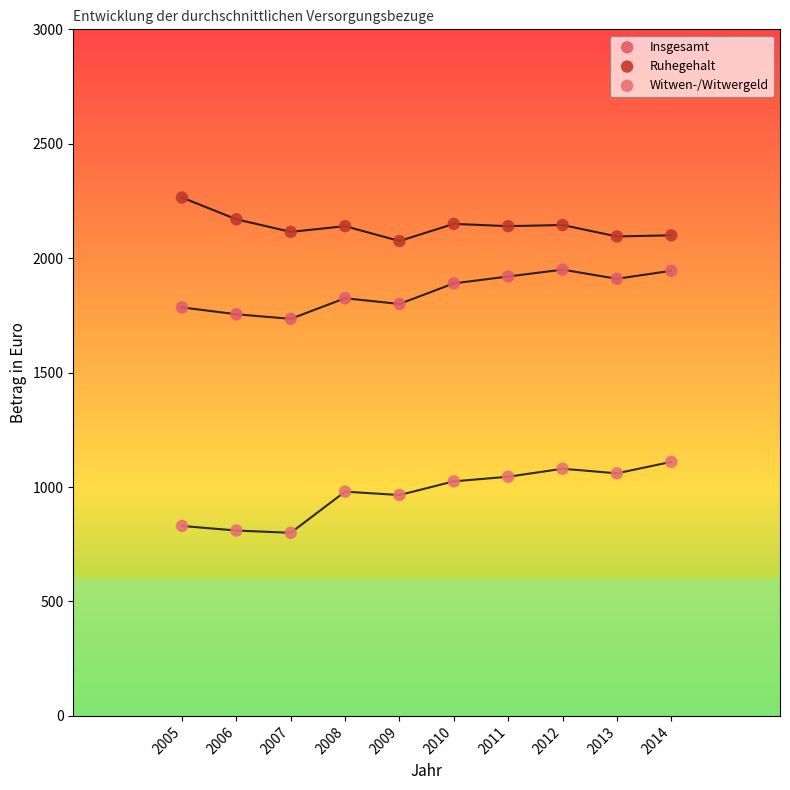

What is the X range (max minus min) for the scatter plot?

9